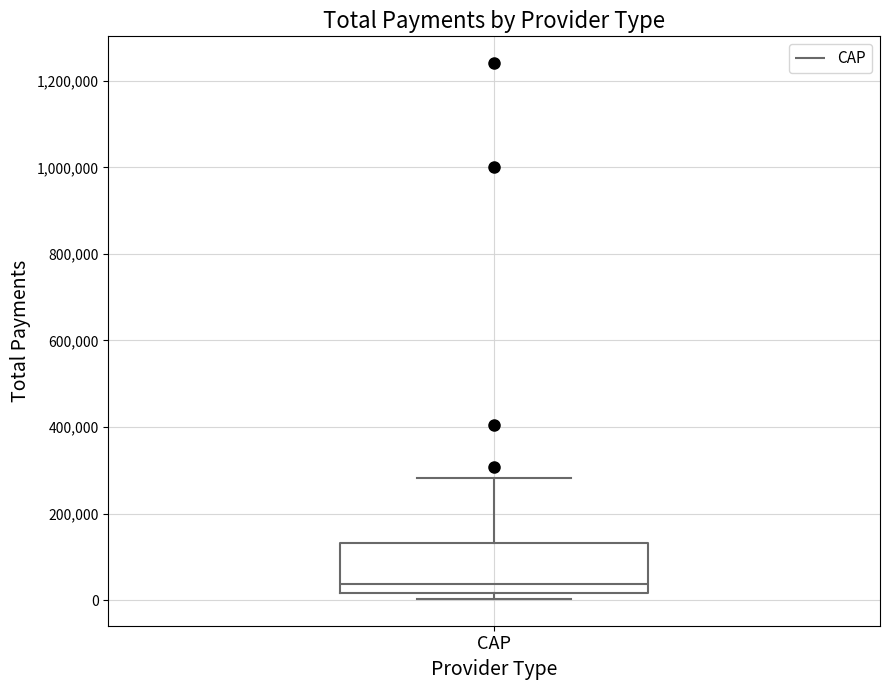

Where does the median line of the box for CAP sit on the y-axis? The values are not printed on the chart, so give them approximately, as read against the axis.

40000